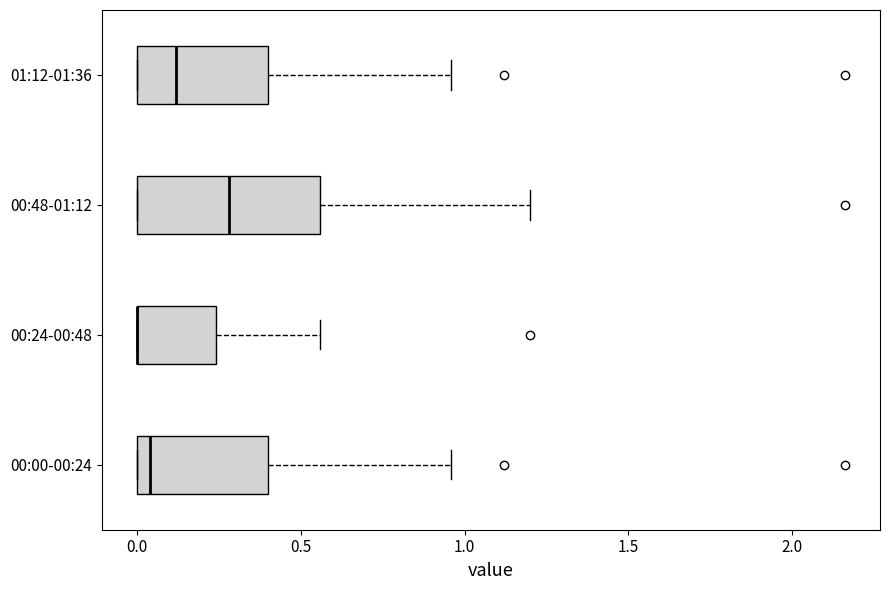

Where is the right edge of the box for 00:00-00:24 on the x-axis? The values are not printed on the chart, so give them approximately, as read against the axis.

0.40